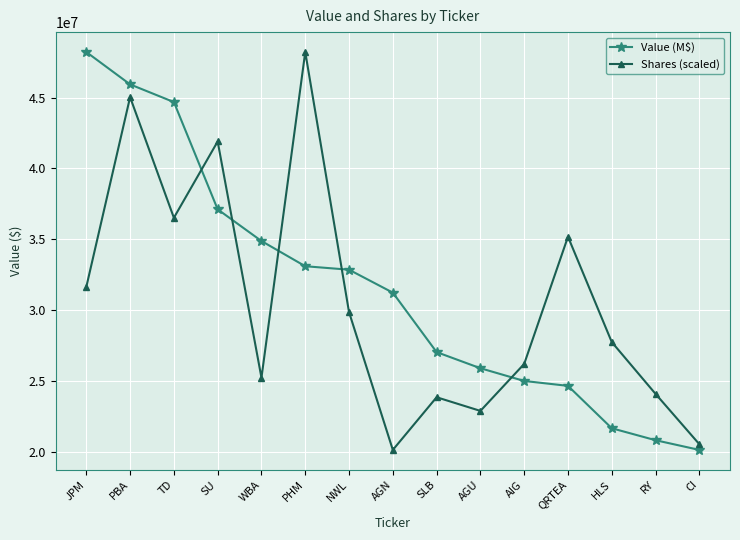

At which label does Value (M$) reach its peak?

JPM